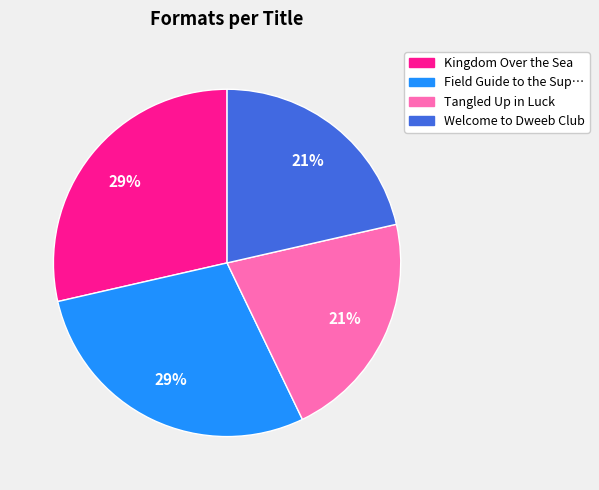

Is there any slice that represents more than half of the pie?

No